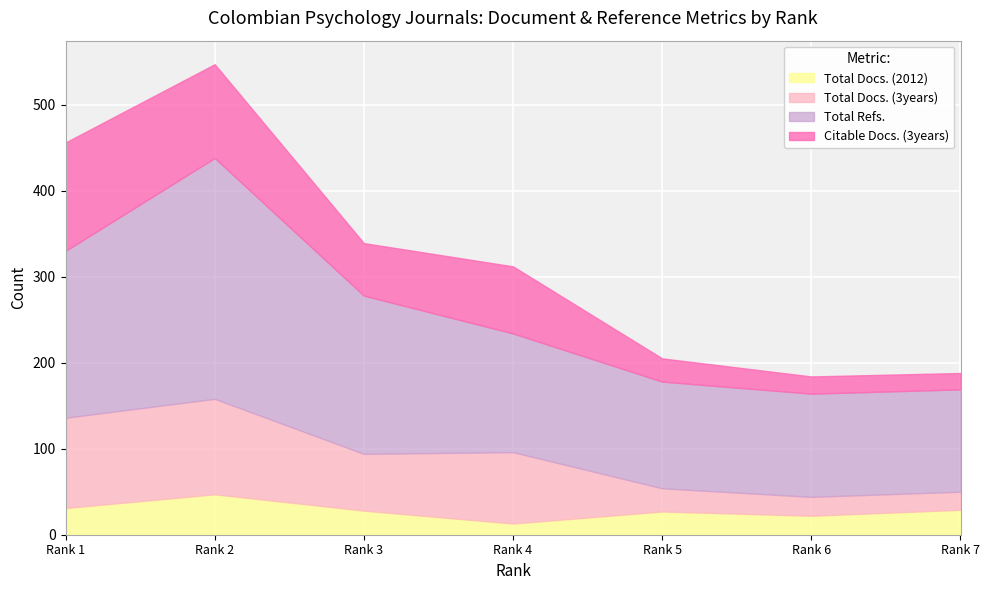

How many values in the Citable Docs. (3years) series are below 61?

3